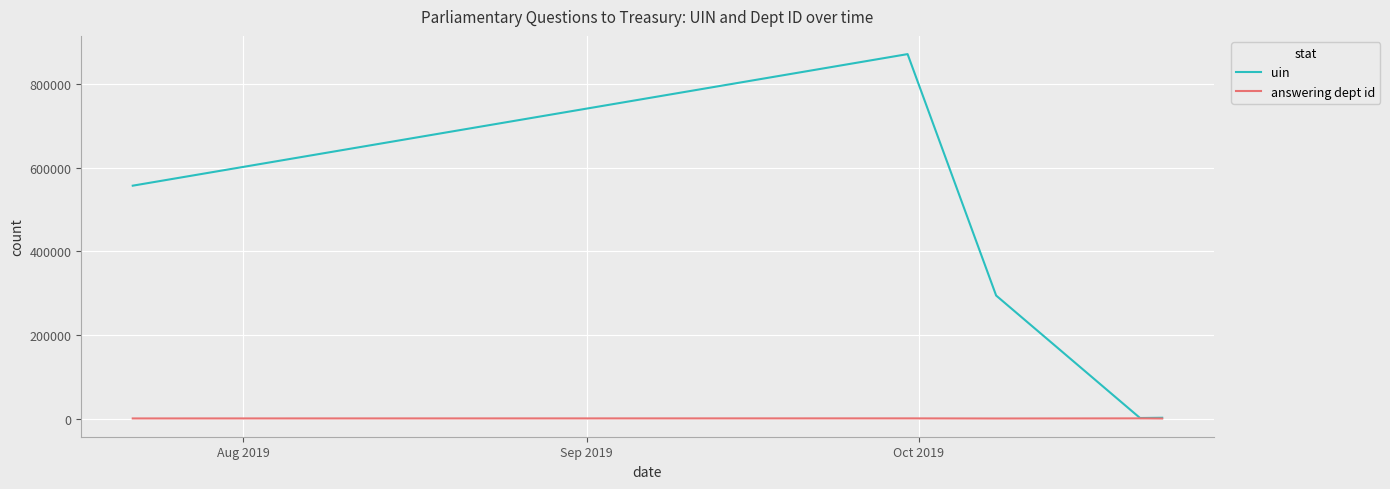

Which series has the largest range (max minus min)?

uin